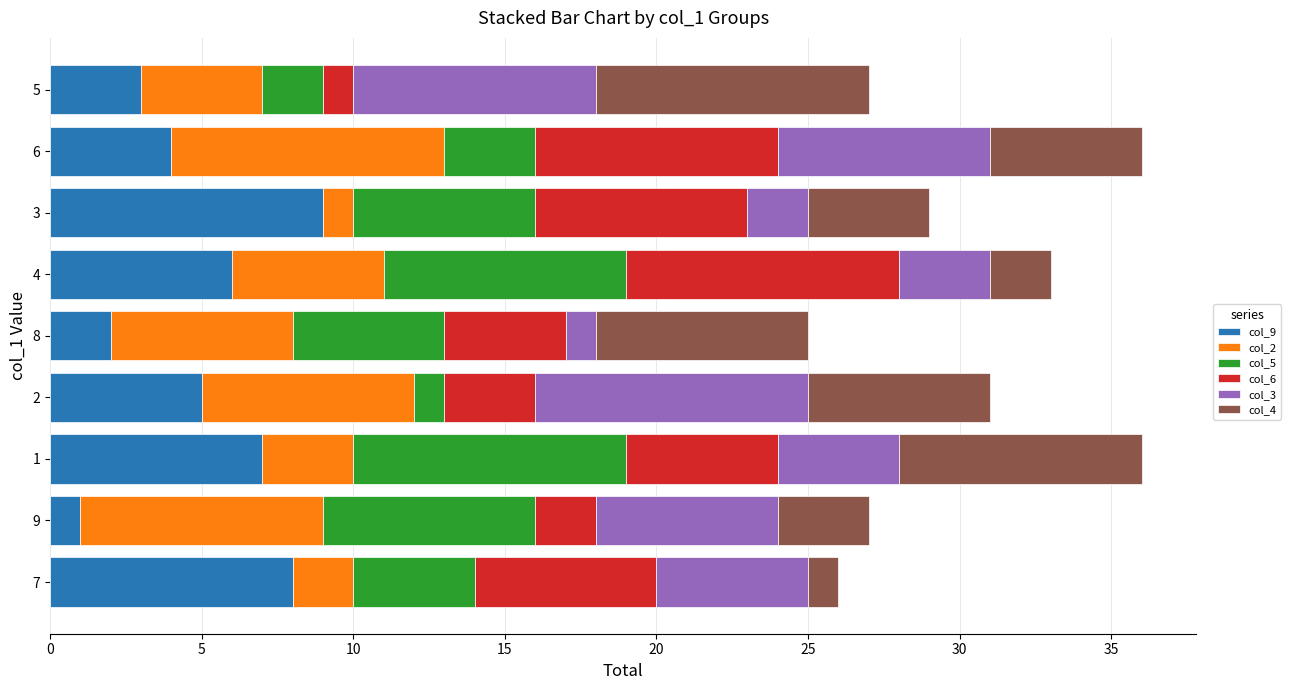

True or false: col_9 has a value of 3 at 5.

True